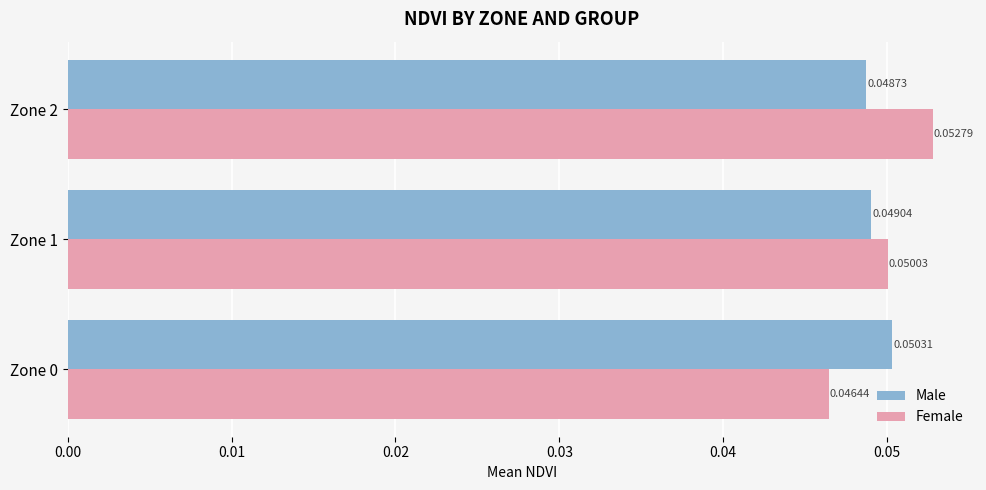

Is the value of Female at Zone 0 greater than the value of Male at Zone 2?

No